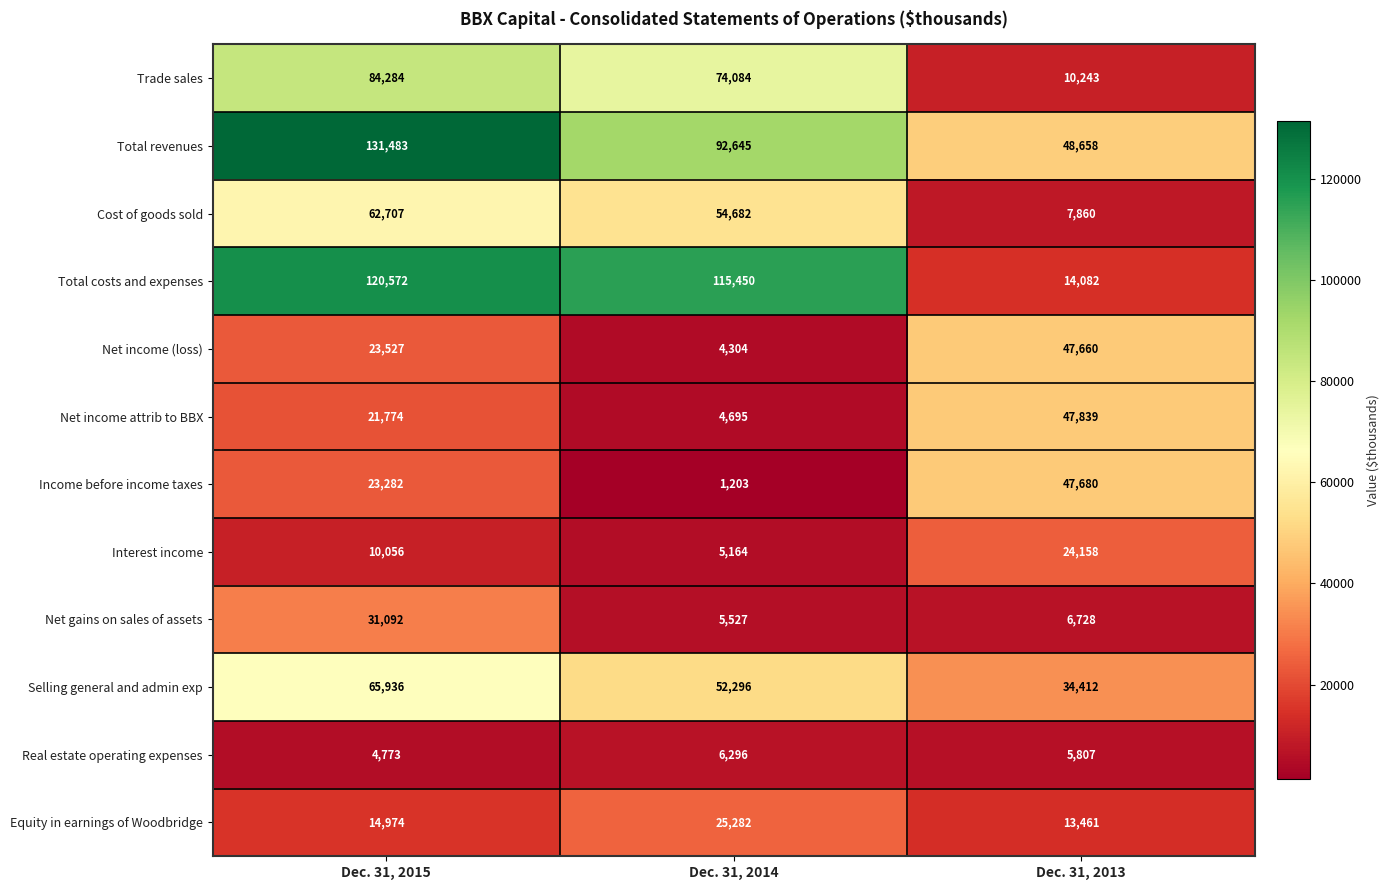

List the labels in order of Net income (loss) value, largest first.

Dec. 31, 2013, Dec. 31, 2015, Dec. 31, 2014